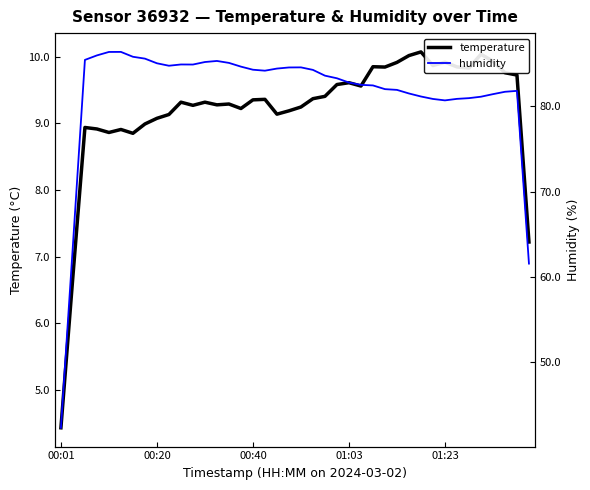

How many interior local peaks does the temperature series have?

11